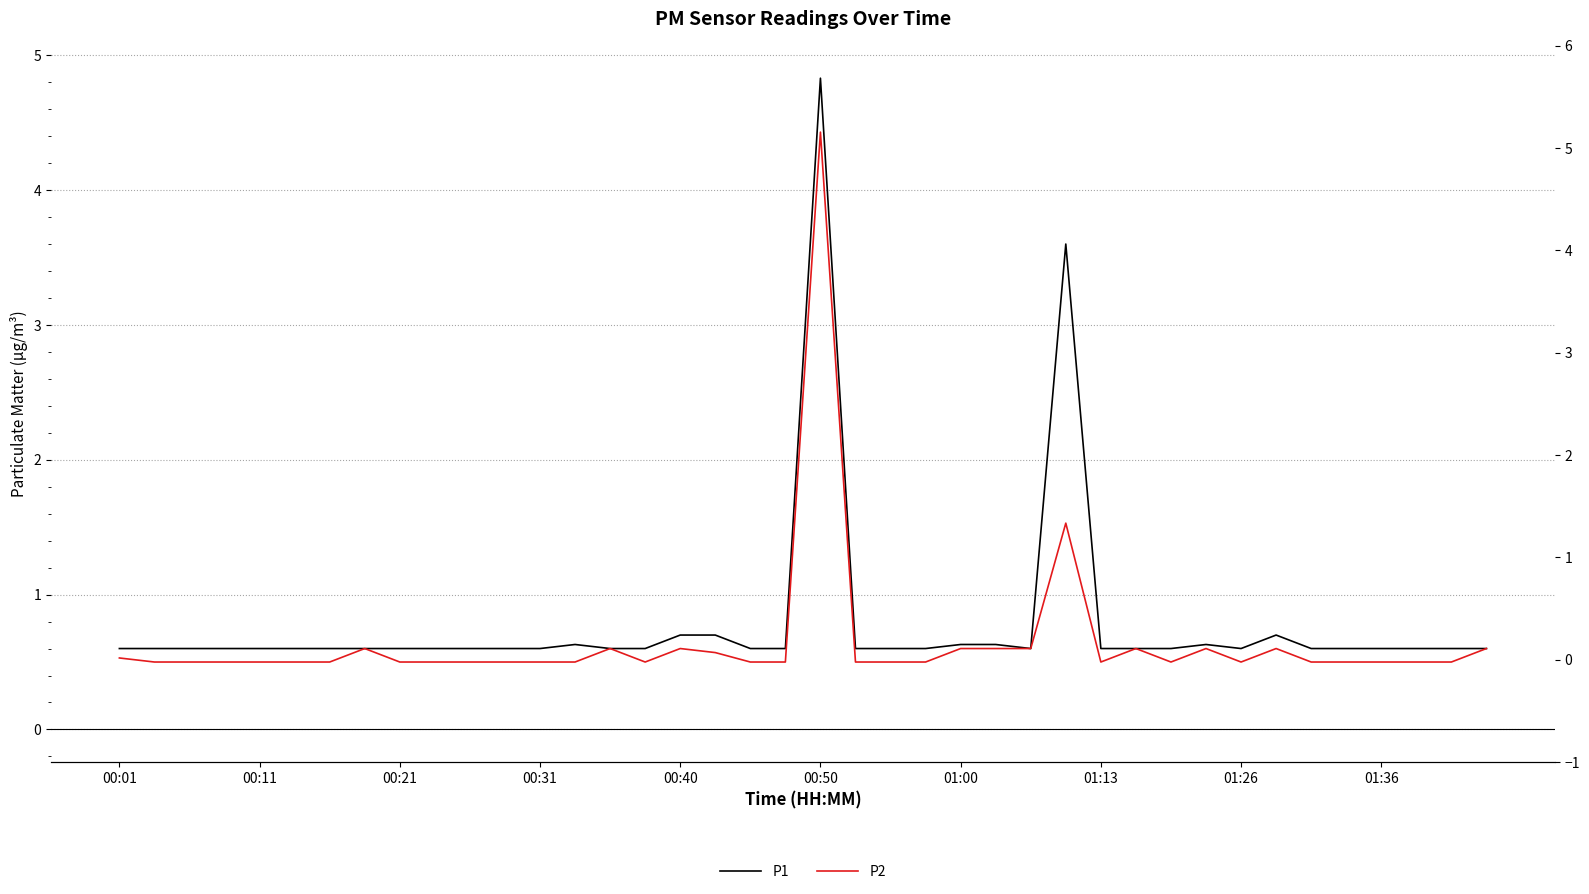

Does the chart display data point markers on the line(s)?

No